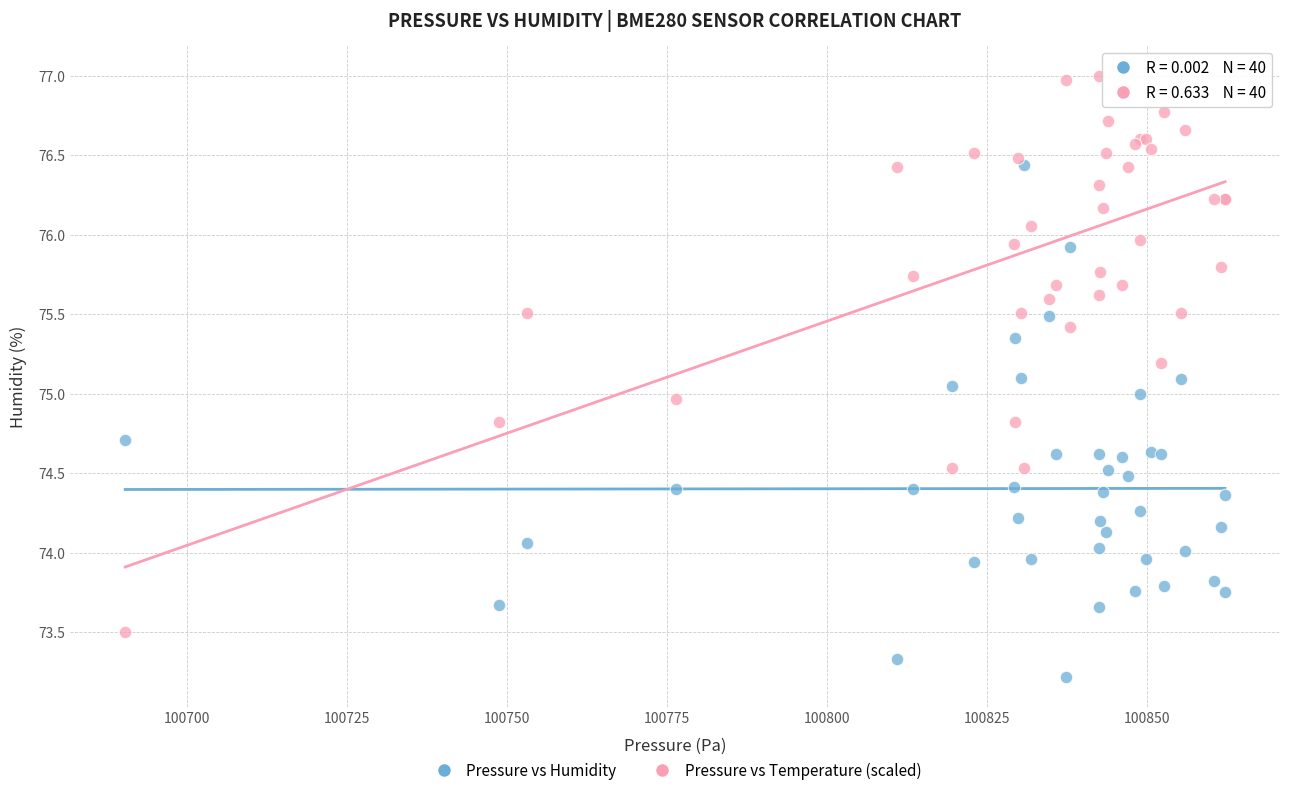

Which series reaches the maximum Y coordinate?

Pressure vs Temperature (scaled)